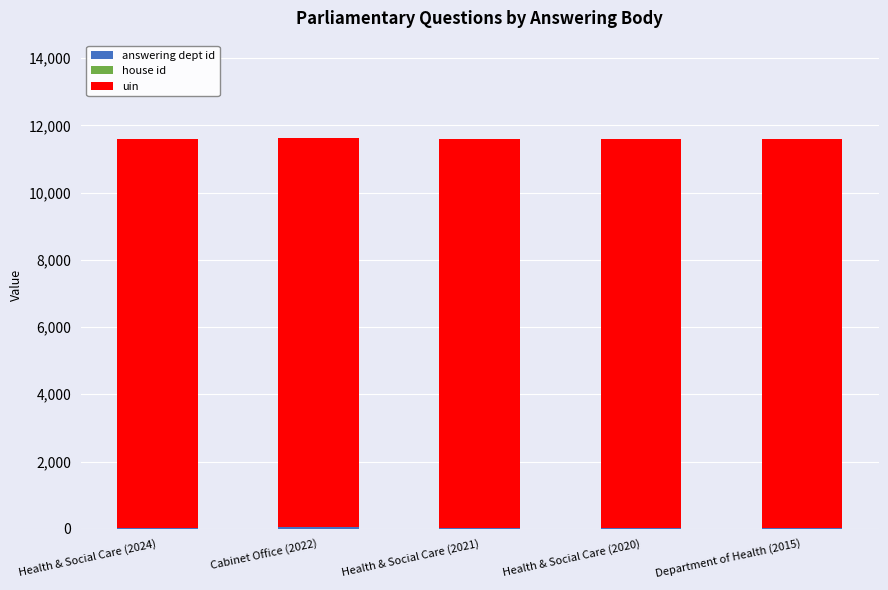

How many series are shown in this chart?

3